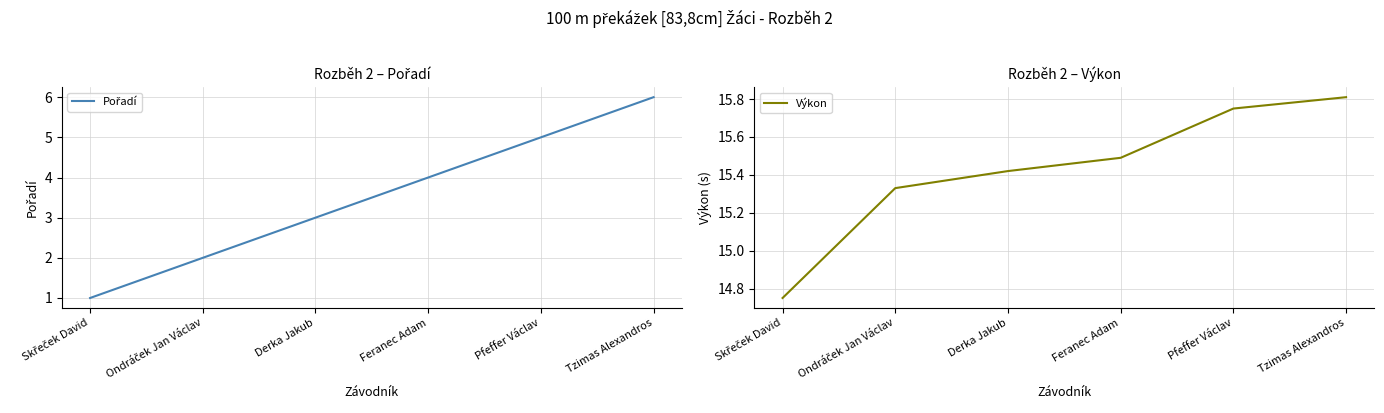

What is the total value across all series at Tzimas Alexandros?

21.8